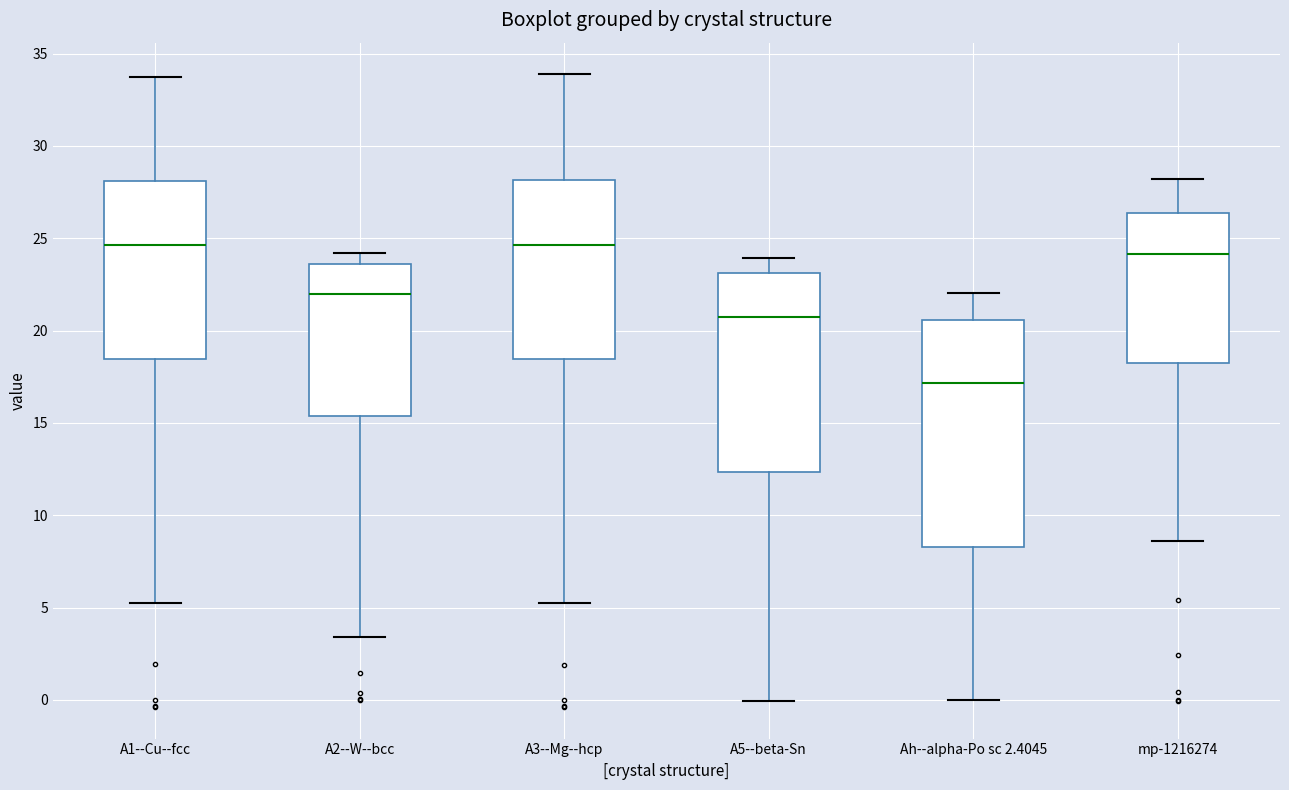

Reading left to right, read every box against the y-axis: the position of its median line, the range the box covers, and the ends of its whiskers. The values are not printed on the chart, so give them approximately, as read against the axis.

A1--Cu--fcc: median 24.5, box 18.5 to 28.0, whiskers 5.5 to 34.0
A2--W--bcc: median 22.0, box 15.5 to 23.5, whiskers 3.5 to 24.0
A3--Mg--hcp: median 24.5, box 18.5 to 28.0, whiskers 5.5 to 34.0
A5--beta-Sn: median 21.0, box 12.5 to 23.0, whiskers 0.0 to 24.0
Ah--alpha-Po sc 2.4045: median 17.0, box 8.5 to 20.5, whiskers 0.0 to 22.0
mp-1216274: median 24.0, box 18.5 to 26.5, whiskers 8.5 to 28.0